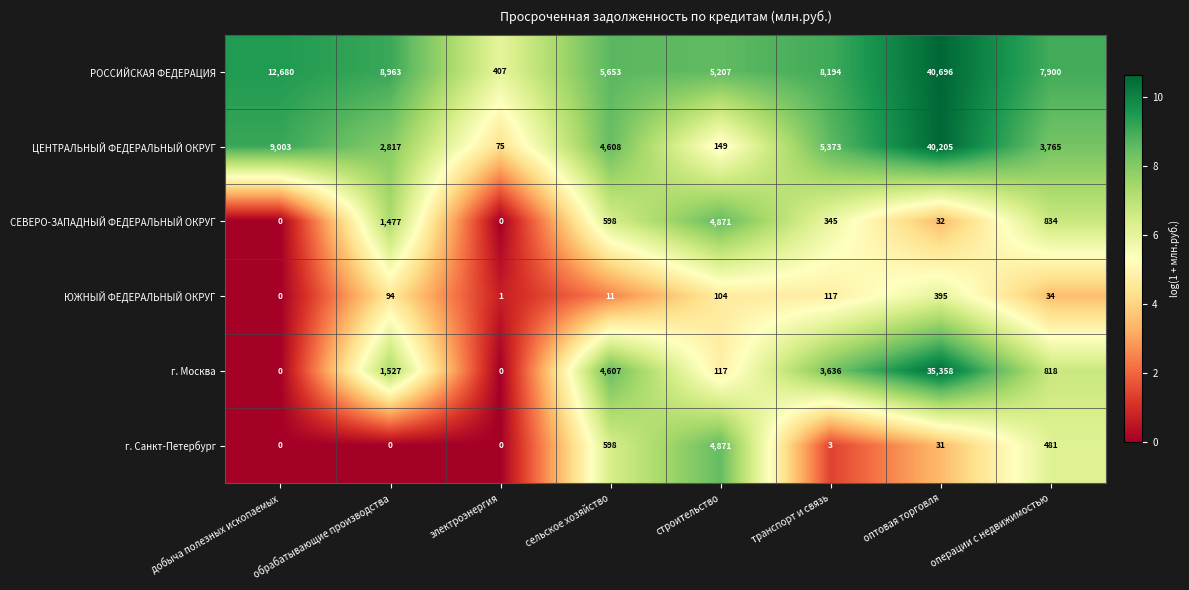

Is it true that г. Санкт-Петербург equals -1610 at электроэнергия?

False